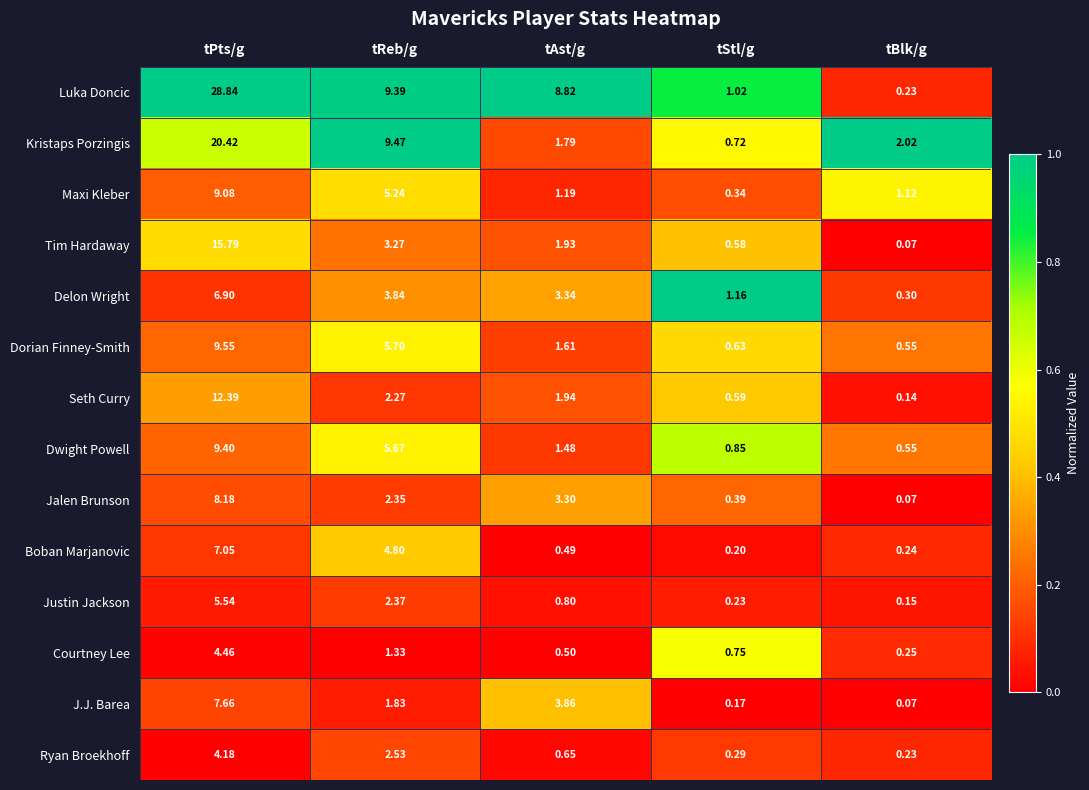

At which label does Courtney Lee reach its minimum?

tBlk/g